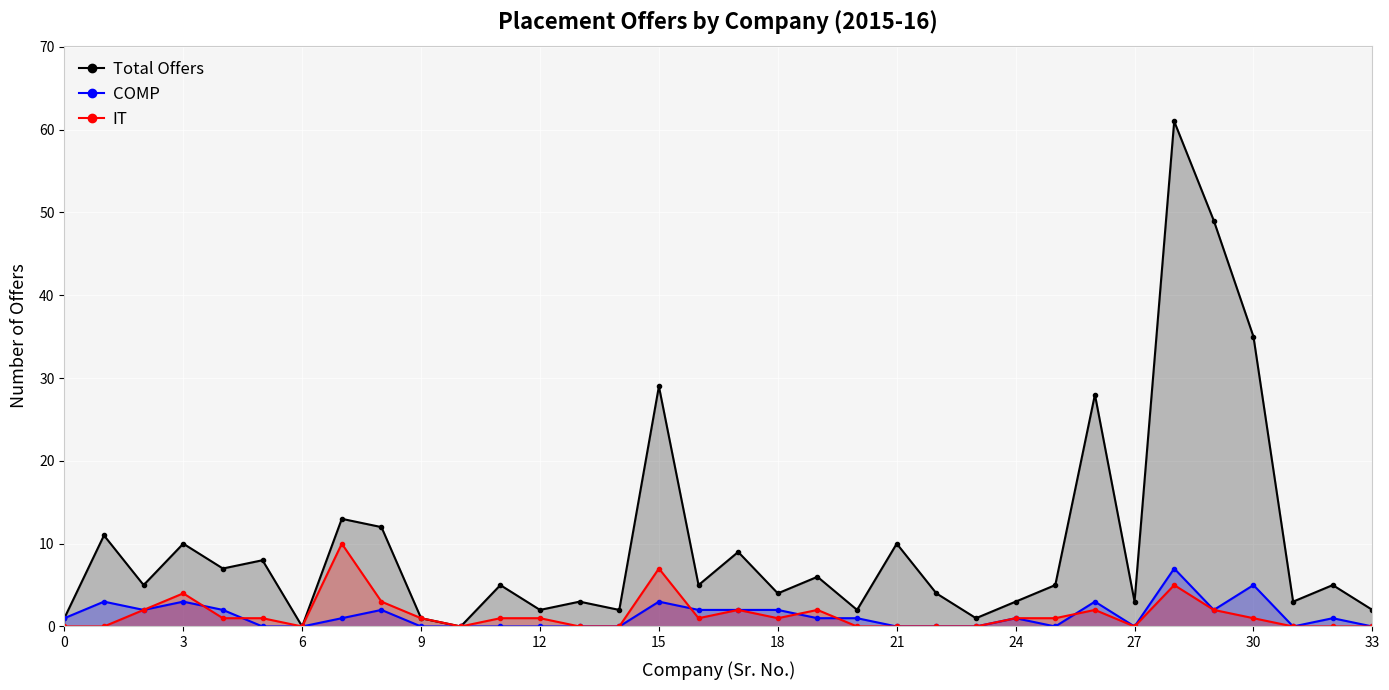

True or false: Total Offers and IT intersect in this chart.

False